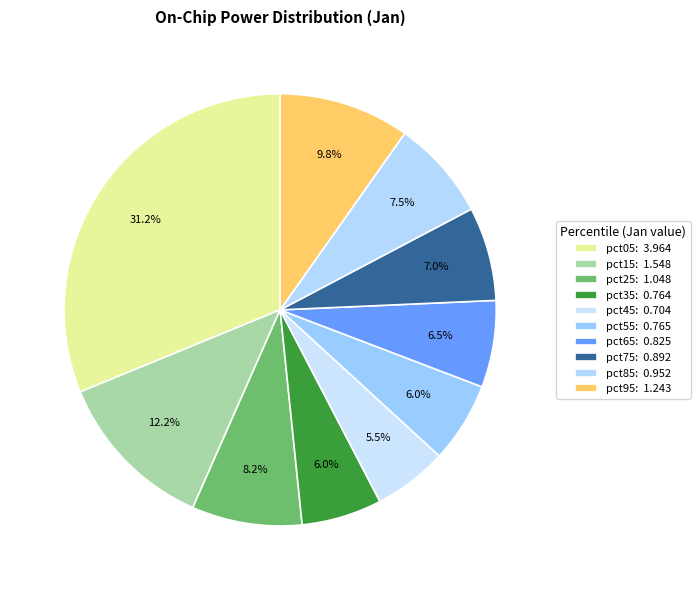

How much of the chart is everything except pct85?

92.5%